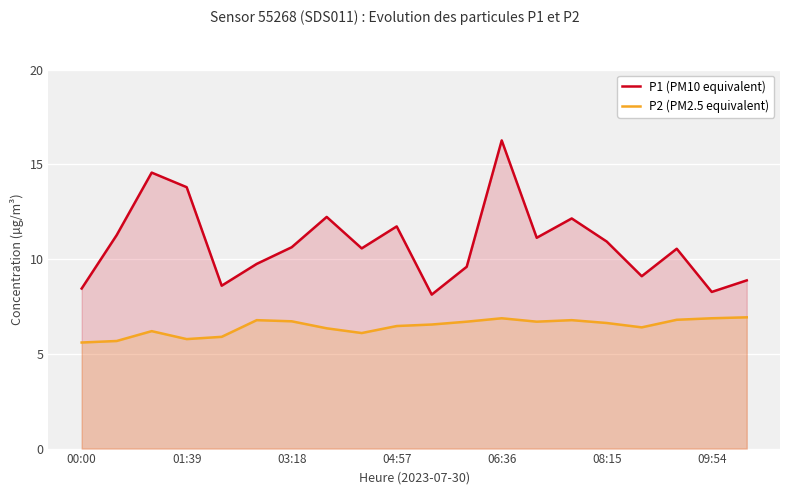

What is the average value of the P1 (PM10 equivalent) series?

10.8